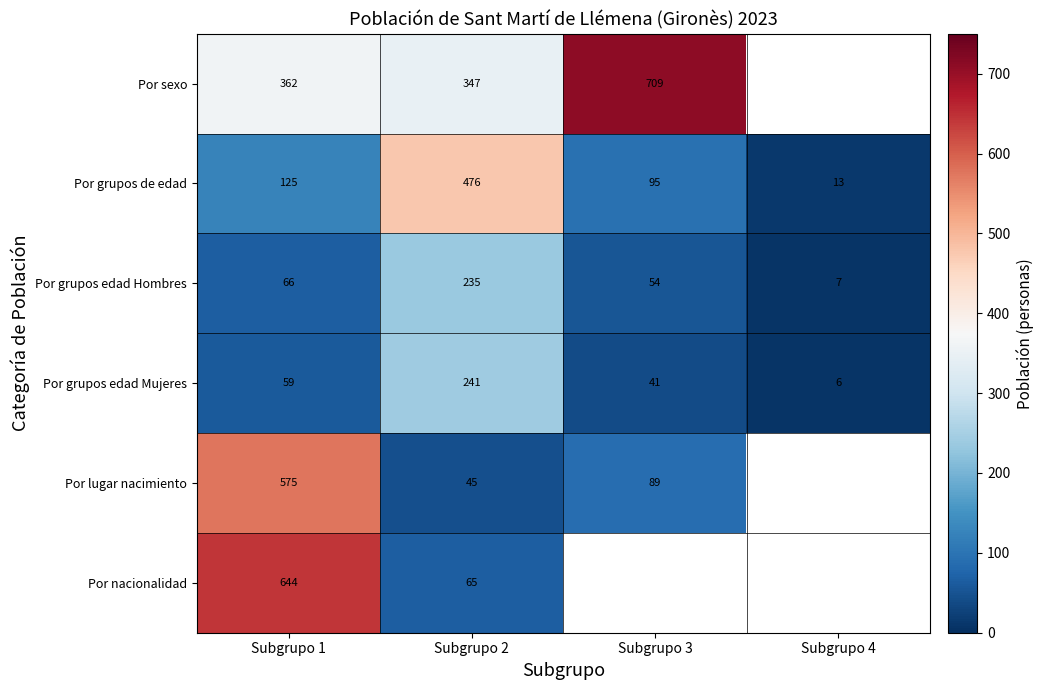

Count the number of categories in the chart.

4